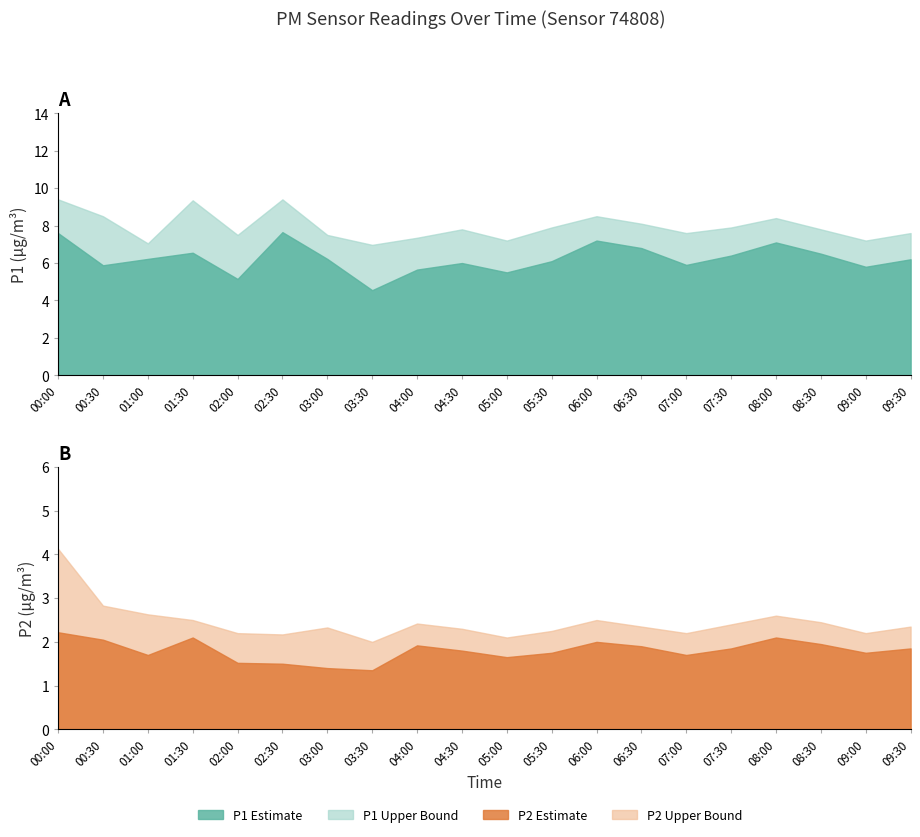

What are all the series names shown in the legend?

P1, P1_upper, P2, P2_upper